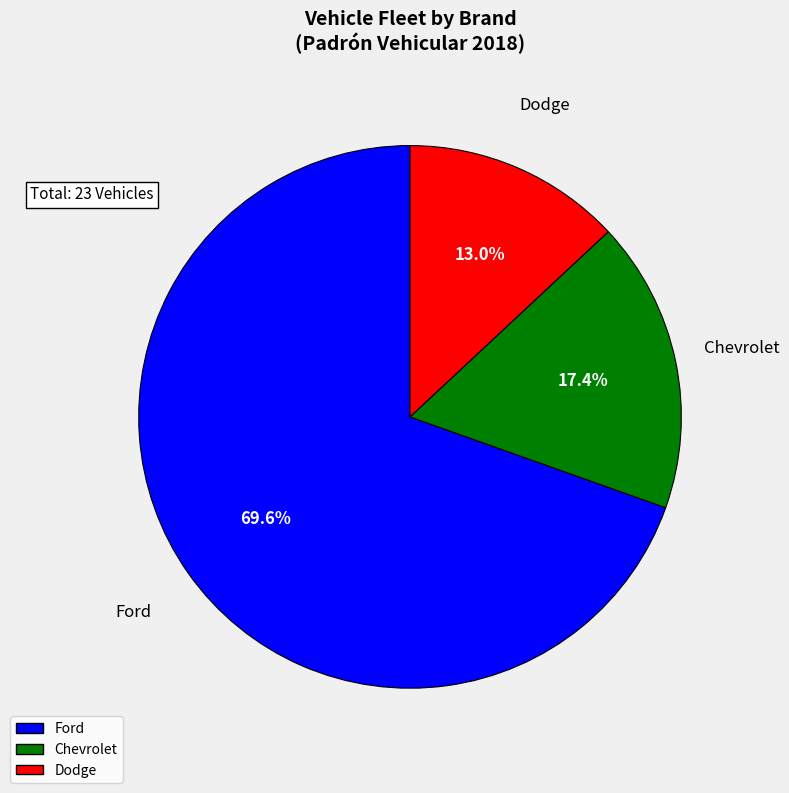

Is there a majority slice in this chart?

Yes